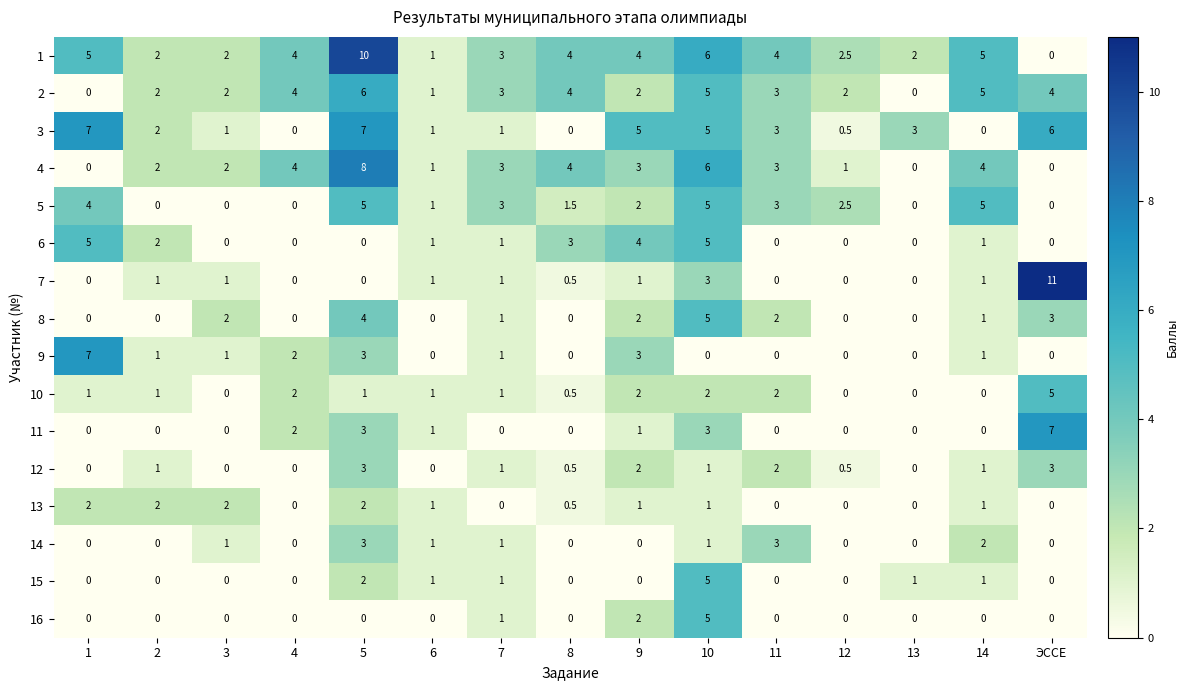

Count the 16 values in the range 0 to 1.

13